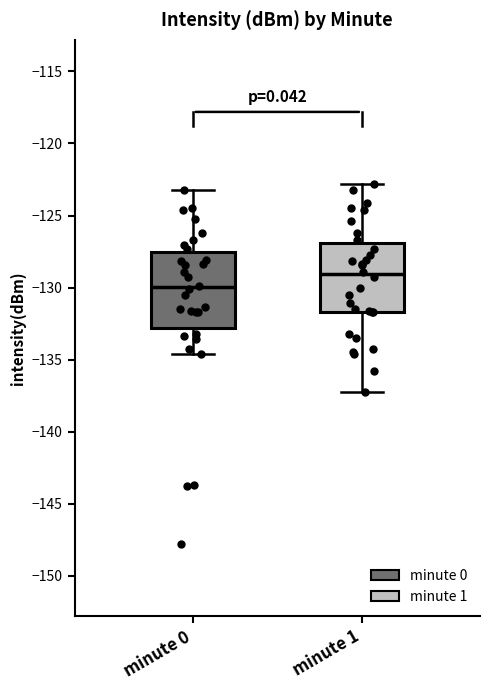

Which box's median line is the lowest?

minute 0